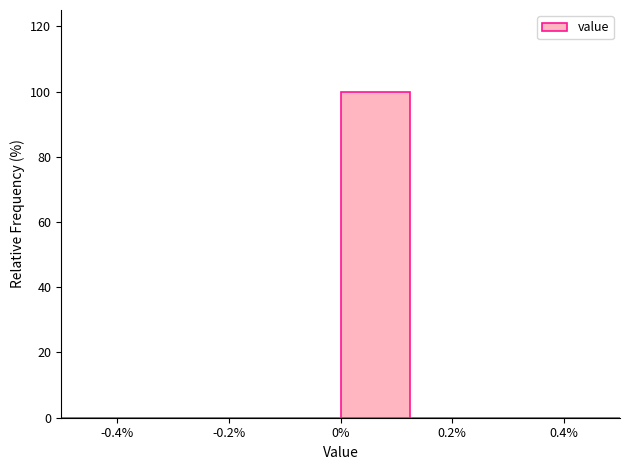

Which range on the x-axis has the tallest bar?

0.000 to 0.125